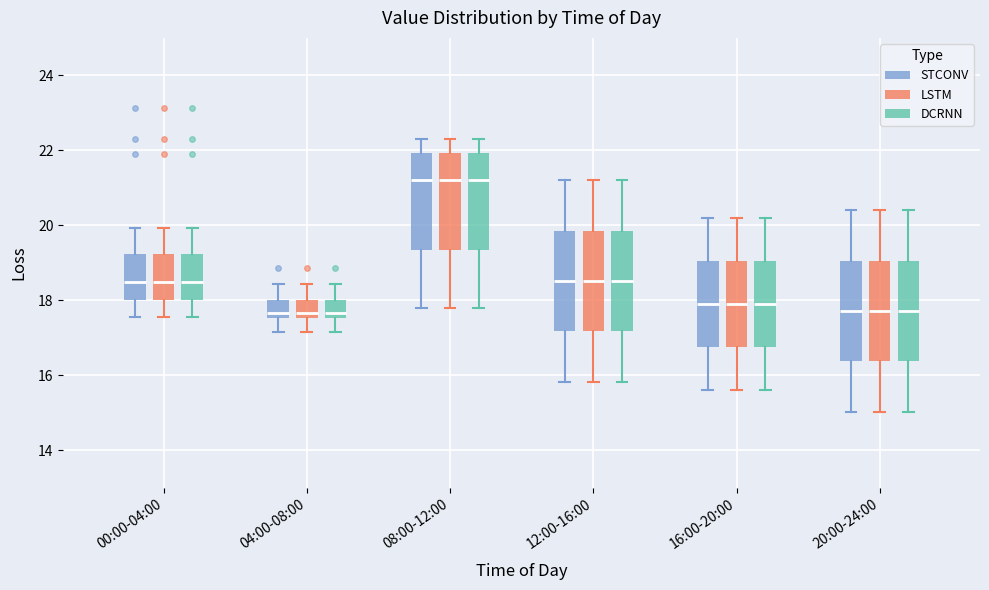

Where does the median line of the box for 16:00-20:00 (DCRNN) sit on the y-axis? The values are not printed on the chart, so give them approximately, as read against the axis.

18.0